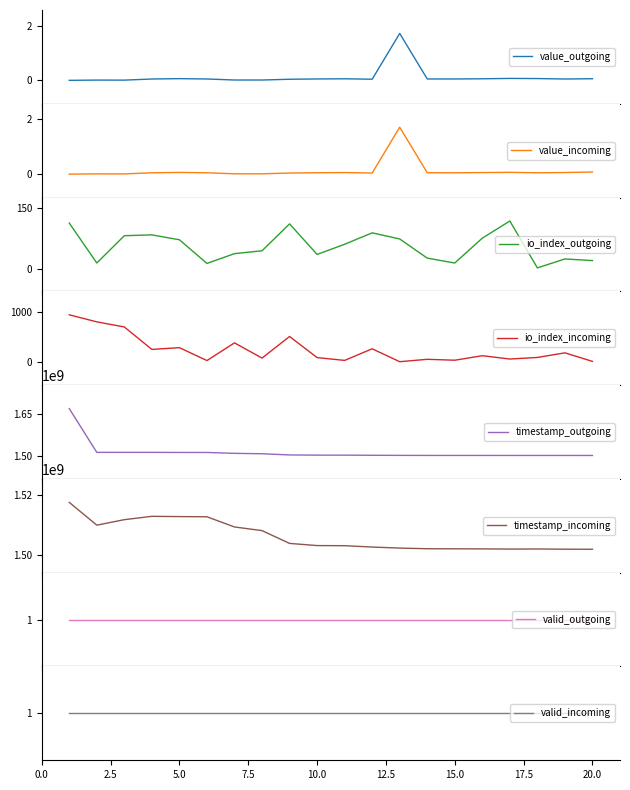

True or false: io_index_outgoing and value_incoming cross at least once.

False